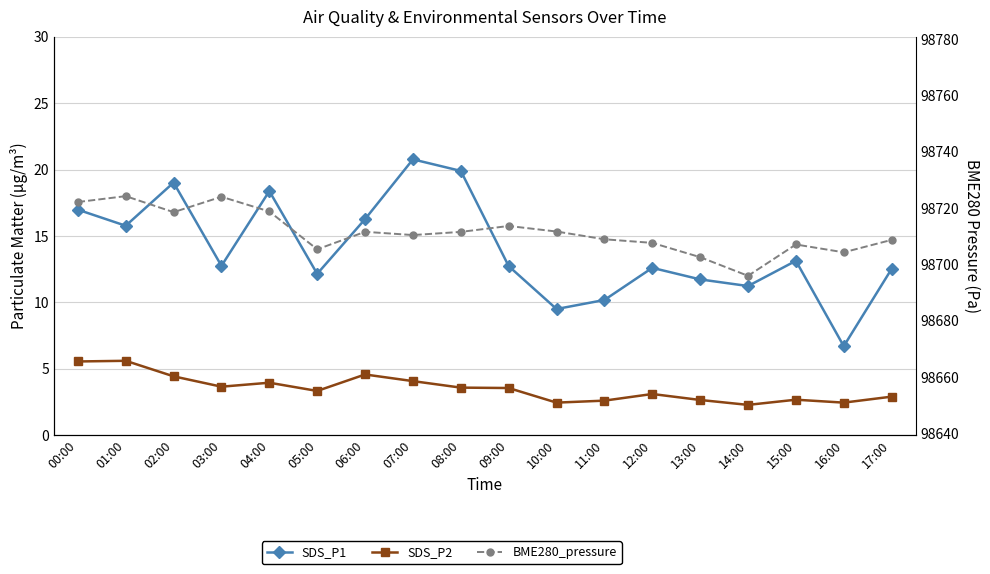

How many interior local valleys does the BME280_pressure series have?

5